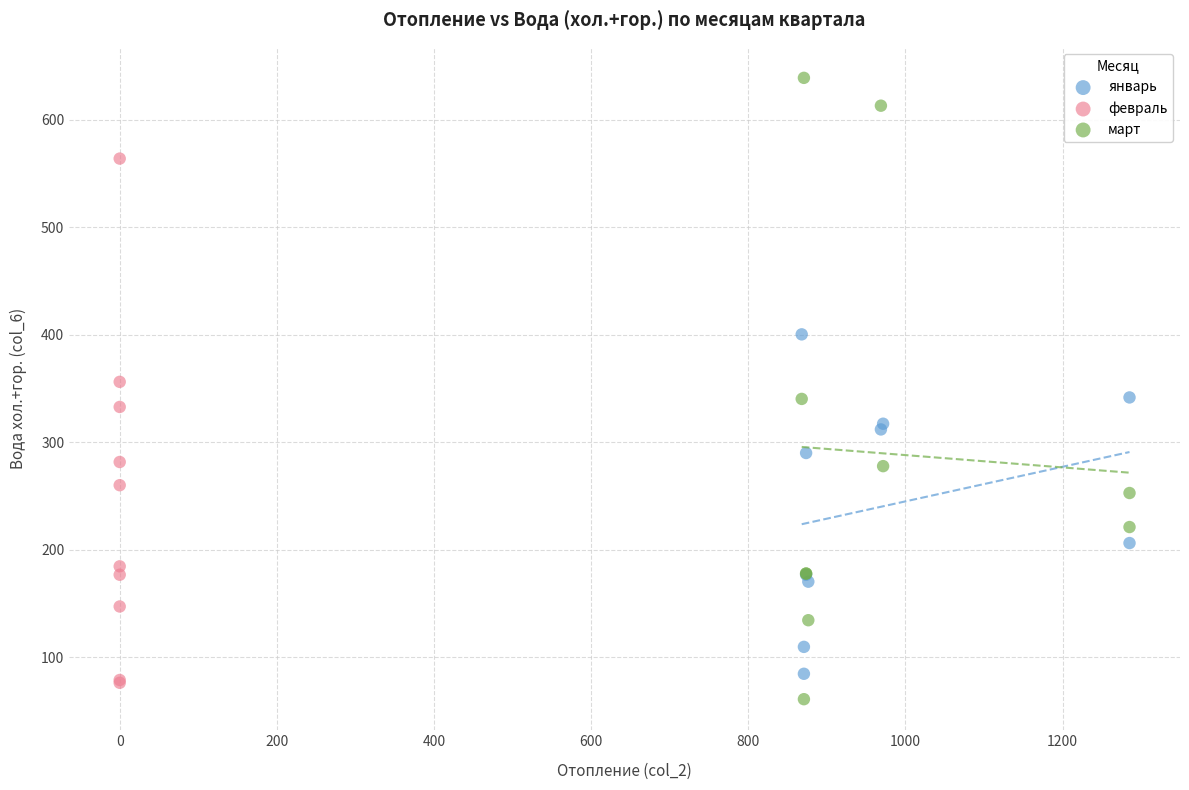

Which series has the widest spread of Y values?

март